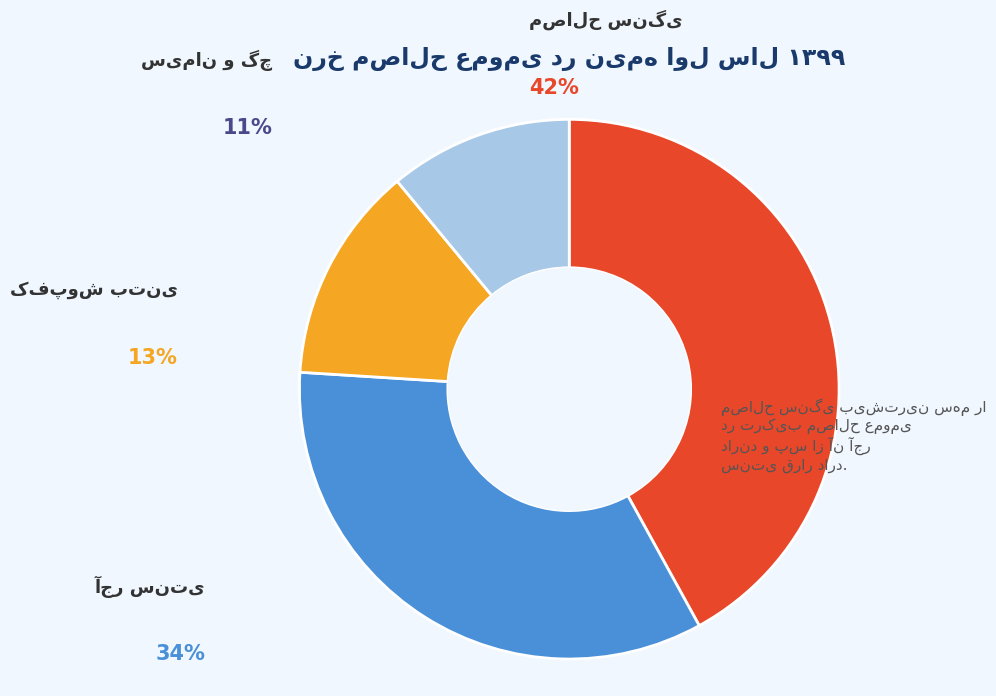

To the nearest percent, what is the difference between the سیمان و گچ and آجر سنتی slice percentages?

23%